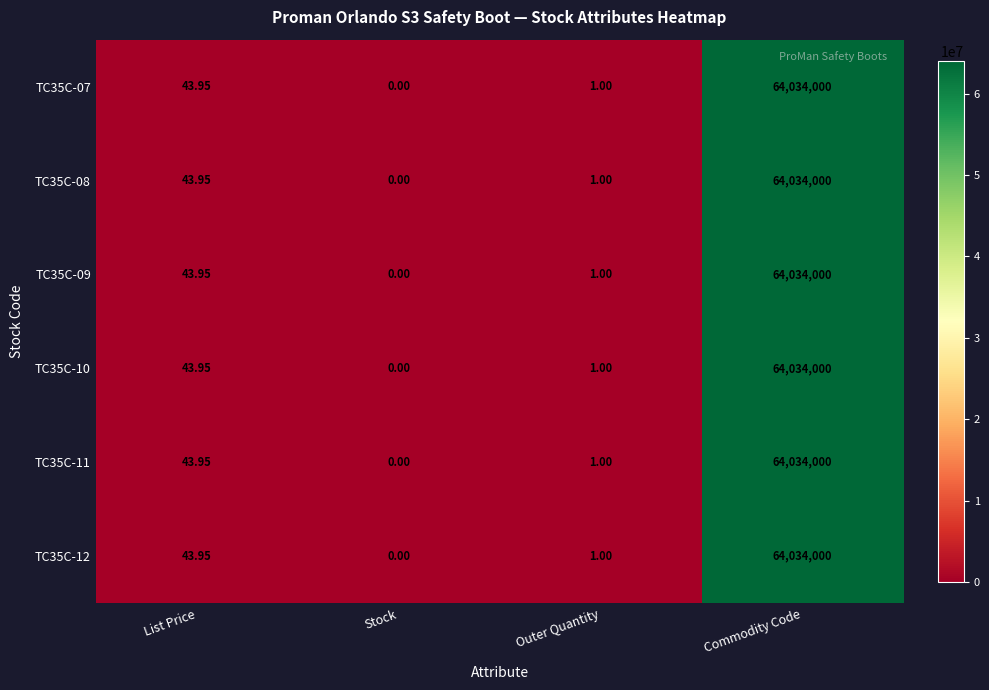

At which label is TC35C-10 closest to 32017000?

List Price